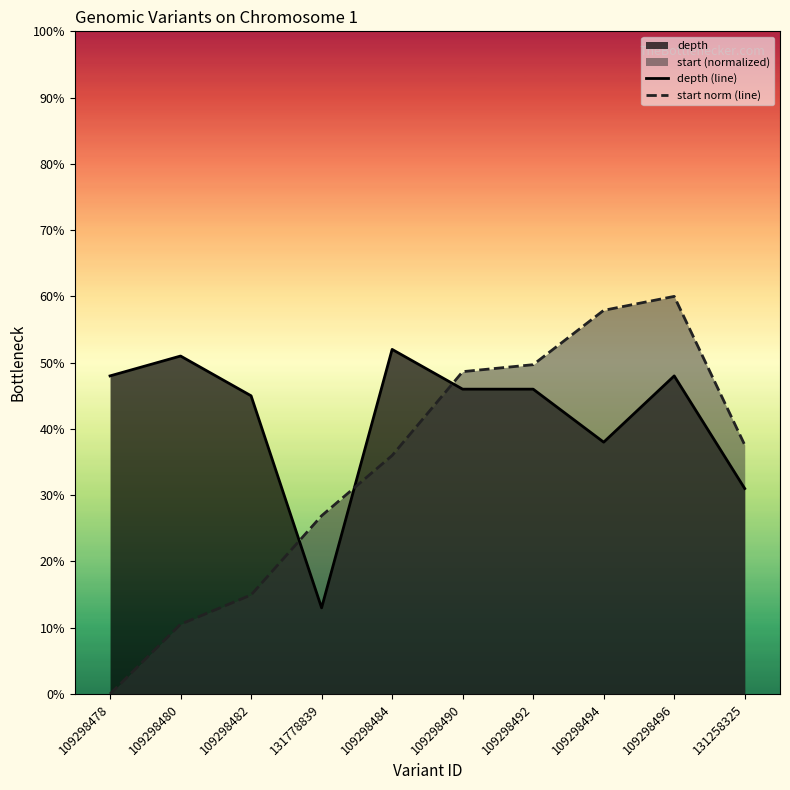

Reading left to right, list all the values displayed in this chart.

depth (line): 48.0	51.0	45.0	13.0	52.0	46.0	46.0	38.0	48.0	31.0
start norm (line): 0.0	10.5	14.9	26.9	36.0	48.6	49.7	57.9	60.0	37.6